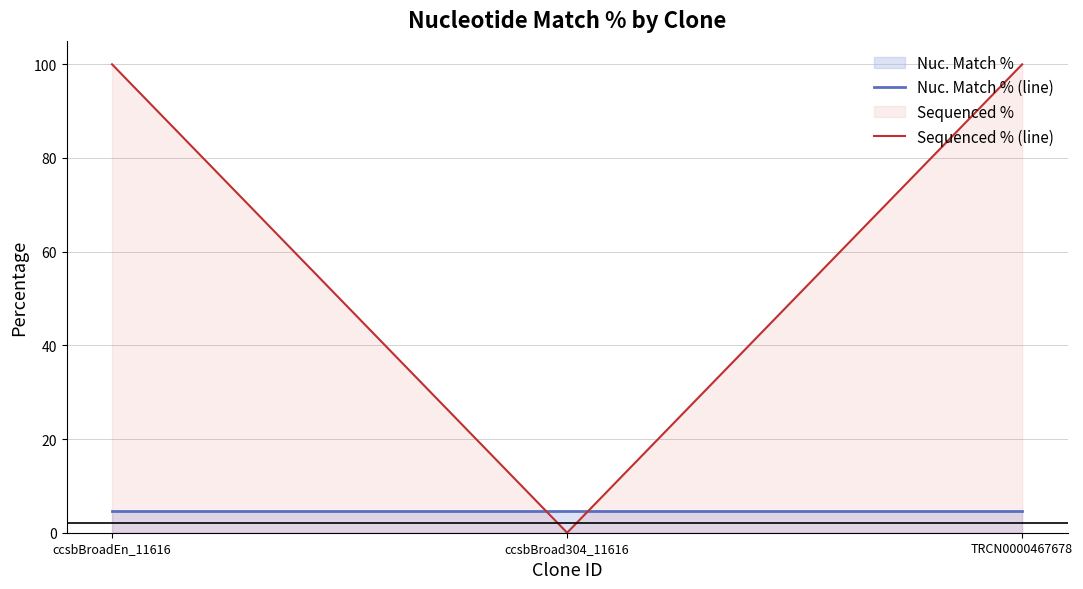

At which label does Sequenced % (line) reach its peak?

ccsbBroadEn_11616